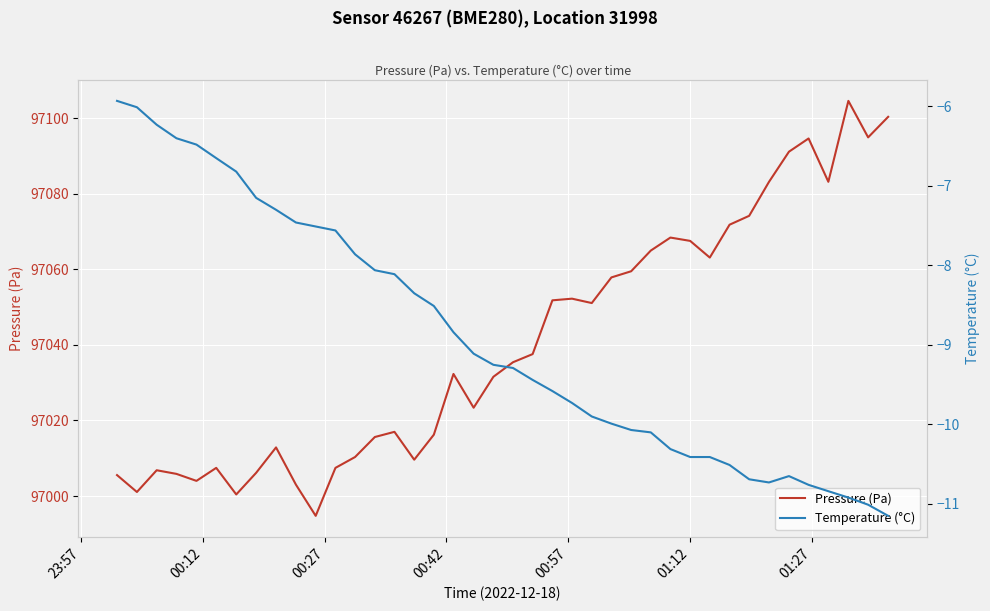

True or false: Temperature (°C) and Pressure (Pa) intersect in this chart.

False